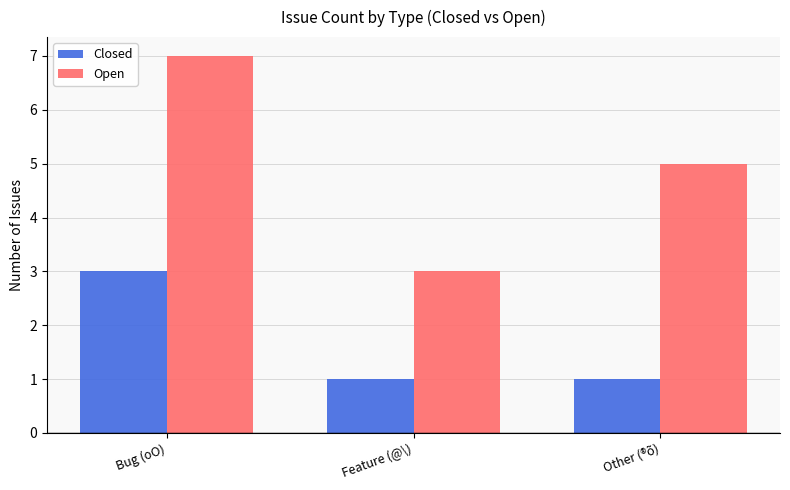

At which label does Open reach its peak?

Bug (oO)